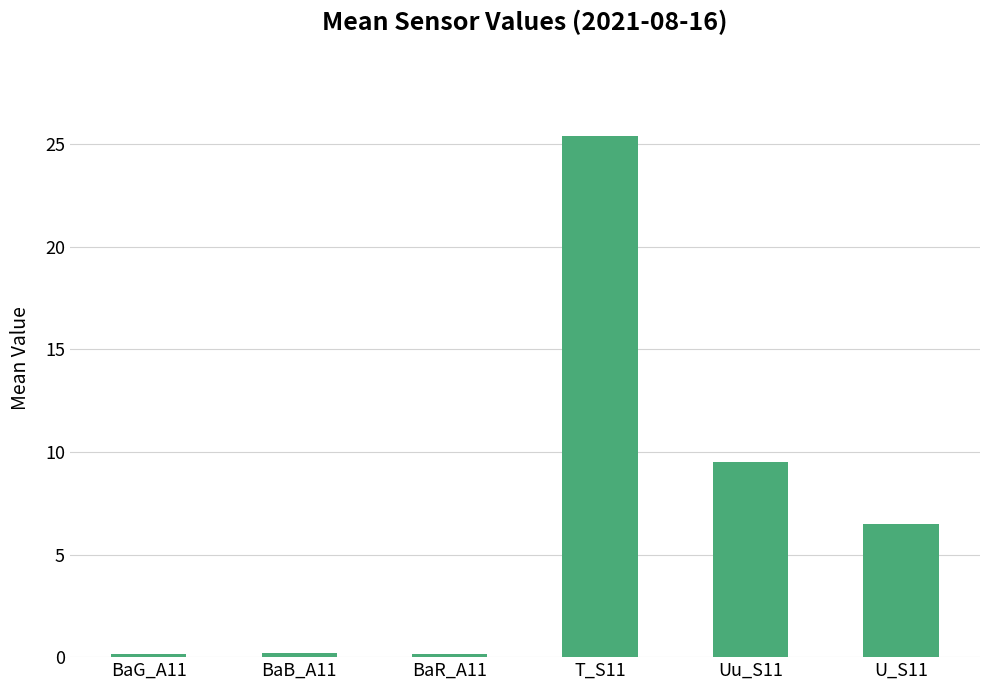

The chart shows a value of 25.4 at T_S11. True or false?

True